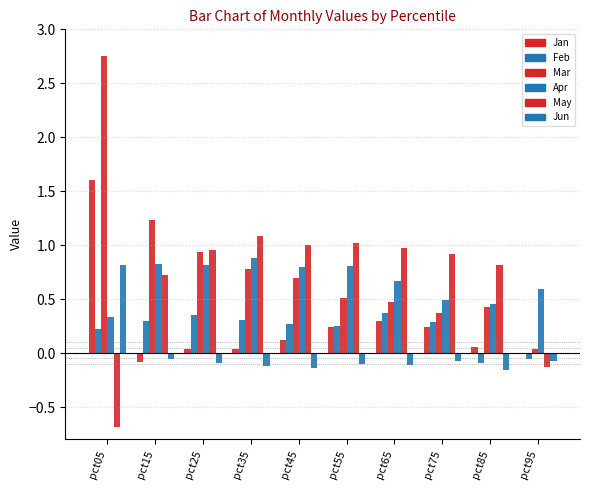

Which label corresponds to the largest value in the chart?

pct05